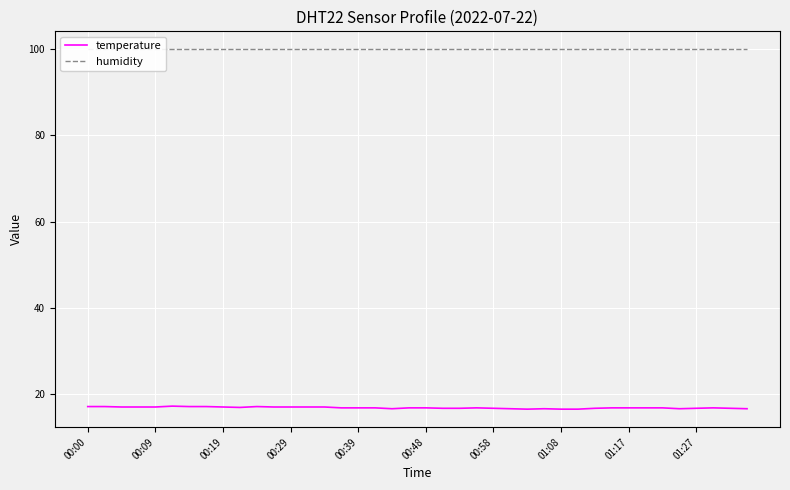

Reading right to left, what are all the values shown in this chart?

temperature: 16.7	16.8	16.9	16.8	16.7	16.9	16.9	16.9	16.9	16.8	16.6	16.6	16.7	16.6	16.7	16.8	16.9	16.8	16.8	16.9	16.9	16.7	16.9	16.9	16.9	17.1	17.1	17.1	17.1	17.2	17.0	17.1	17.2	17.2	17.3	17.1	17.1	17.1	17.2	17.2
humidity: 99.9	99.9	99.9	99.9	99.9	99.9	99.9	99.9	99.9	99.9	99.9	99.9	99.9	99.9	99.9	99.9	99.9	99.9	99.9	99.9	99.9	99.9	99.9	99.9	99.9	99.9	99.9	99.9	99.9	99.9	99.9	99.9	99.9	99.9	99.9	99.9	99.9	99.9	99.9	99.9